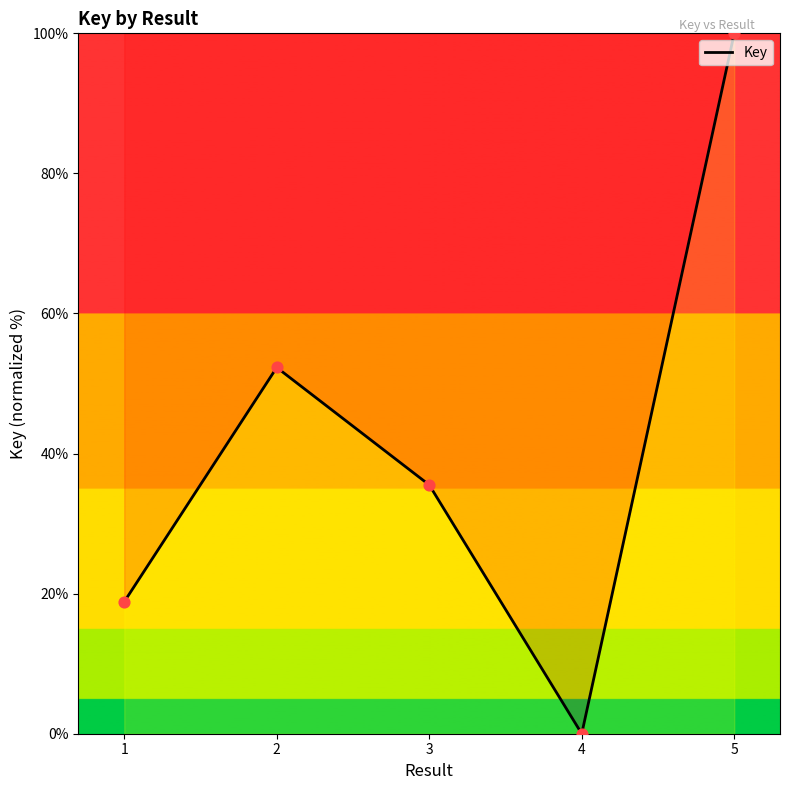

What is the change in value from 3 to 4?

-35.5